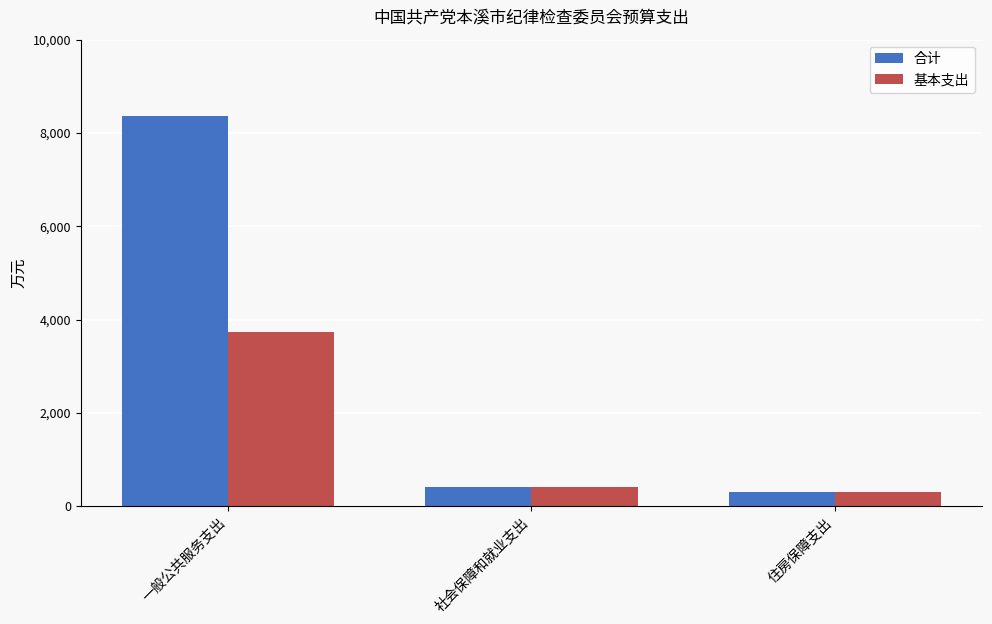

At which category is the sum across all series the highest?

一般公共服务支出